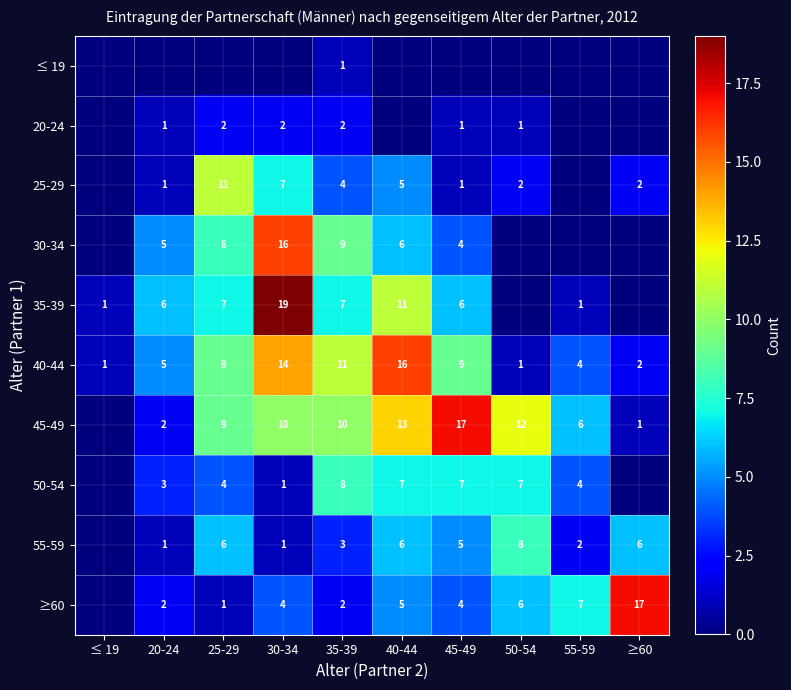

Rank the categories by ≥60 value from highest to lowest.

≥60, 55-59, 50-54, 40-44, 30-34, 45-49, 20-24, 35-39, 25-29, ≤ 19